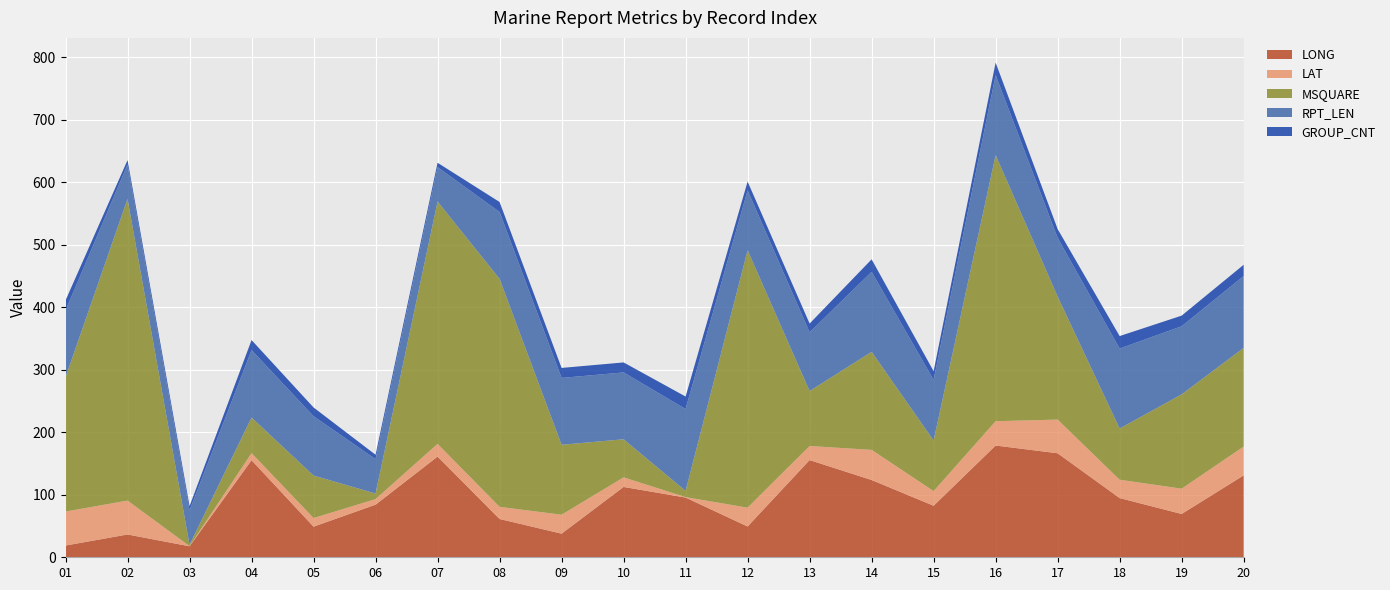

Reading right to left, what are all the values shown in this chart?

LONG: 131.1	69.3	94.8	166.5	178.9	82.5	123.7	155.6	49.3	95.6	112.6	37.8	61.3	161.2	84.2	49.0	155.4	17.6	36.5	18.8
LAT: 46.1	40.5	29.3	53.9	38.9	23.4	48.2	22.5	30.1	0.7	15.3	30.3	19.4	20.3	8.9	13.8	11.3	0.3	54.2	54.4
MSQUARE: 158.0	151.0	82.0	197.0	426.0	81.0	157.0	88.0	412.0	10.0	61.0	112.0	365.0	388.0	9.0	68.0	57.0	2.0	483.0	215.0
RPT_LEN: 115.0	109.0	128.0	94.0	128.0	97.0	128.0	94.0	96.0	131.0	107.0	107.0	107.0	55.0	55.0	95.0	108.0	55.0	55.0	107.0
GROUP_CNT: 18.0	17.0	20.0	14.0	20.0	14.0	20.0	14.0	14.0	20.0	16.0	16.0	16.0	7.0	7.0	14.0	16.0	7.0	7.0	16.0